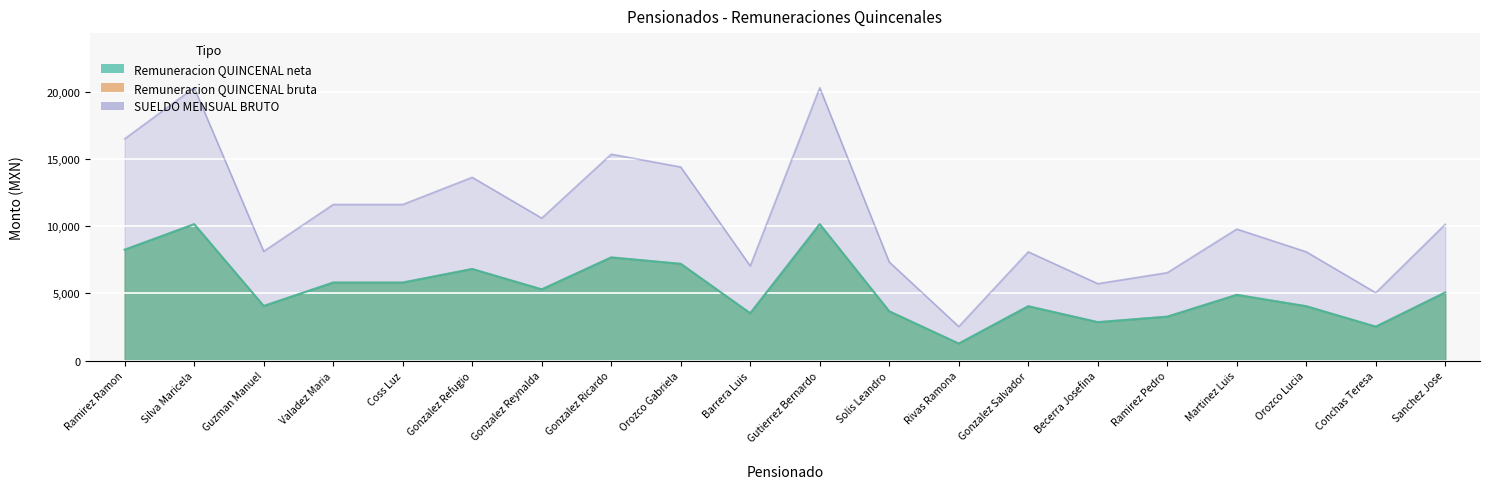

At which label does Remuneracion QUINCENAL neta first exceed 5068?

Ramirez Ramon